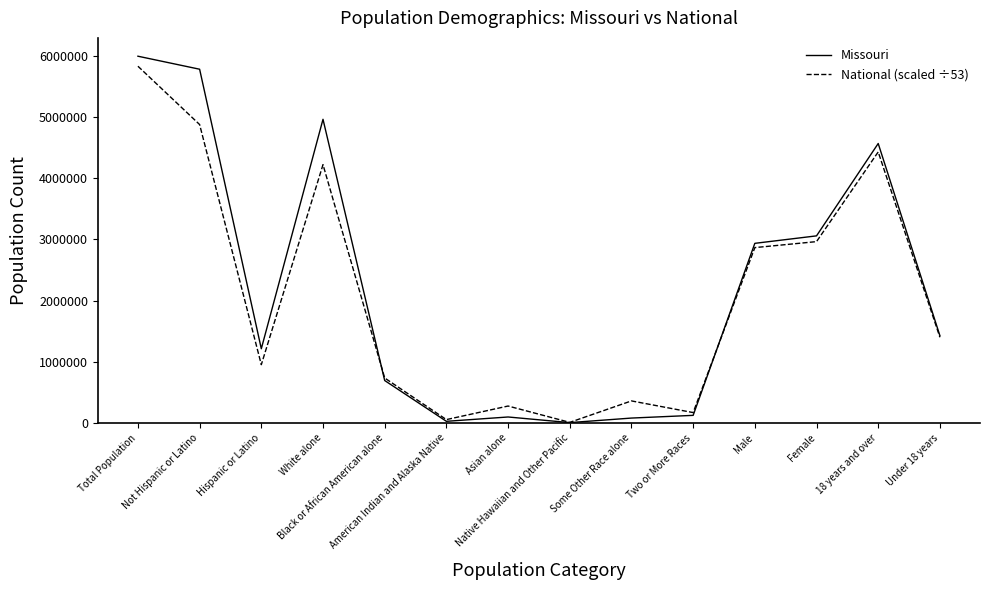

Rank the series by their average value, from highest to lowest.

Missouri, National (scaled ÷53)